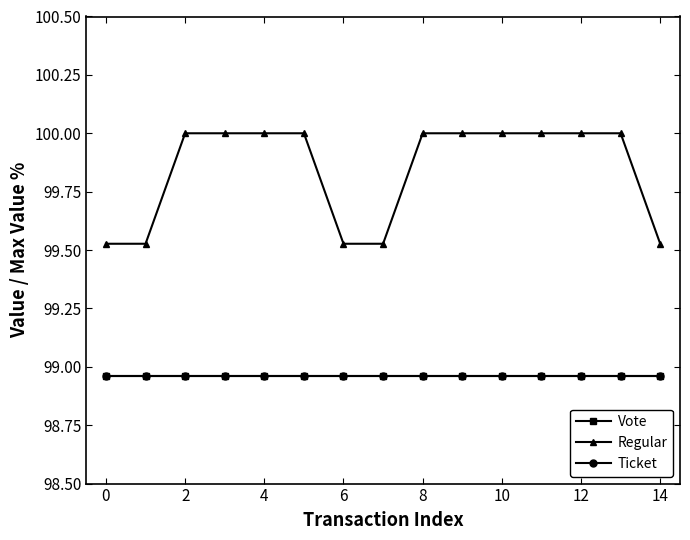

How many lines are shown in the chart?

3